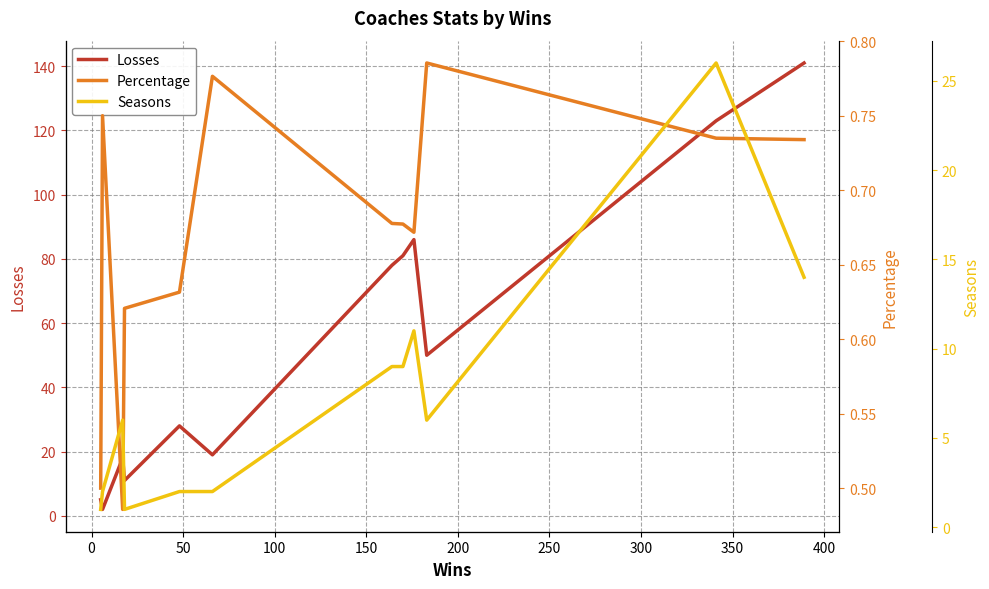

What is the maximum value for Losses?

141